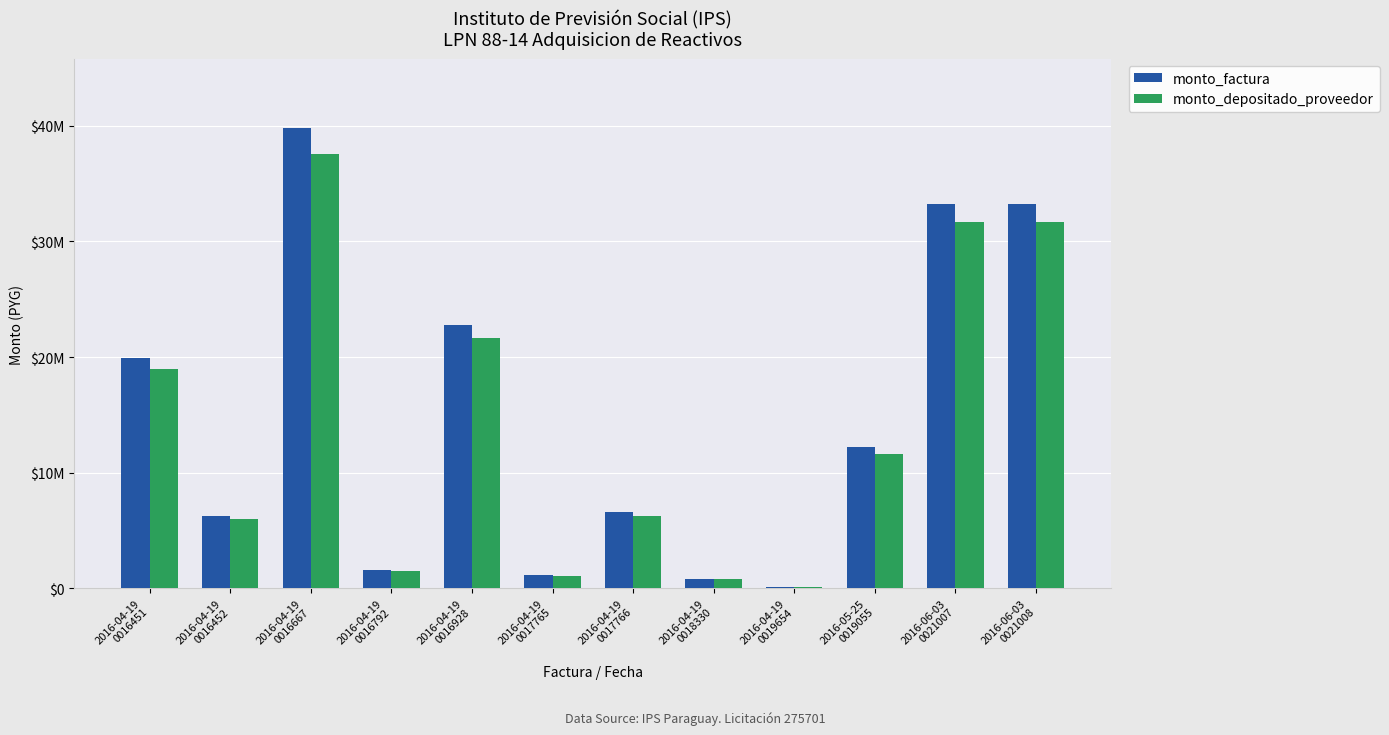

Between 2016-04-19
0018330 and 2016-04-19
0019654, which series saw the biggest shift?

monto_factura